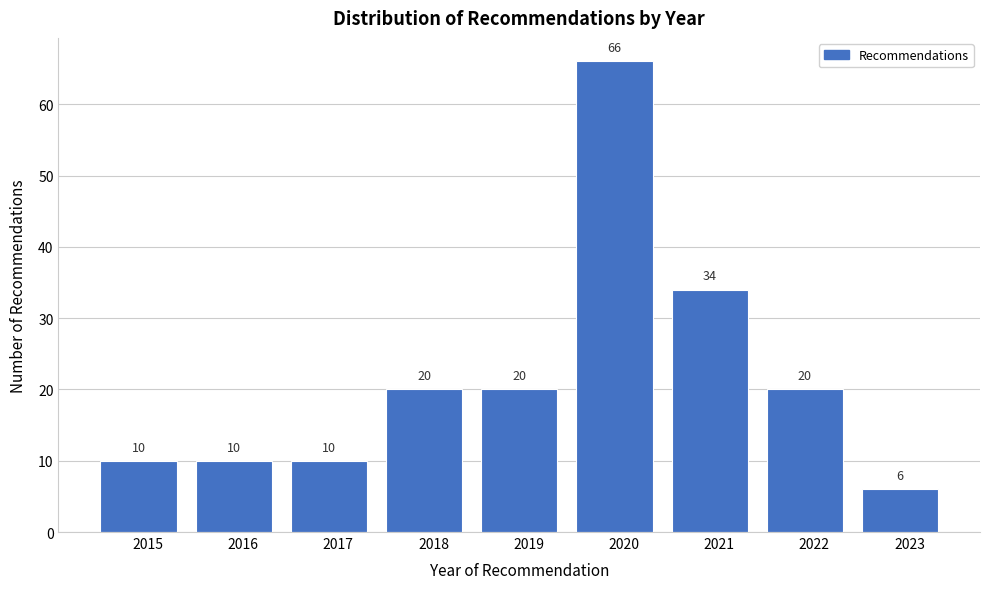

Reading right to left, list all the values displayed in this chart.

2023=6	2022=20	2021=34	2020=66	2019=20	2018=20	2017=10	2016=10	2015=10